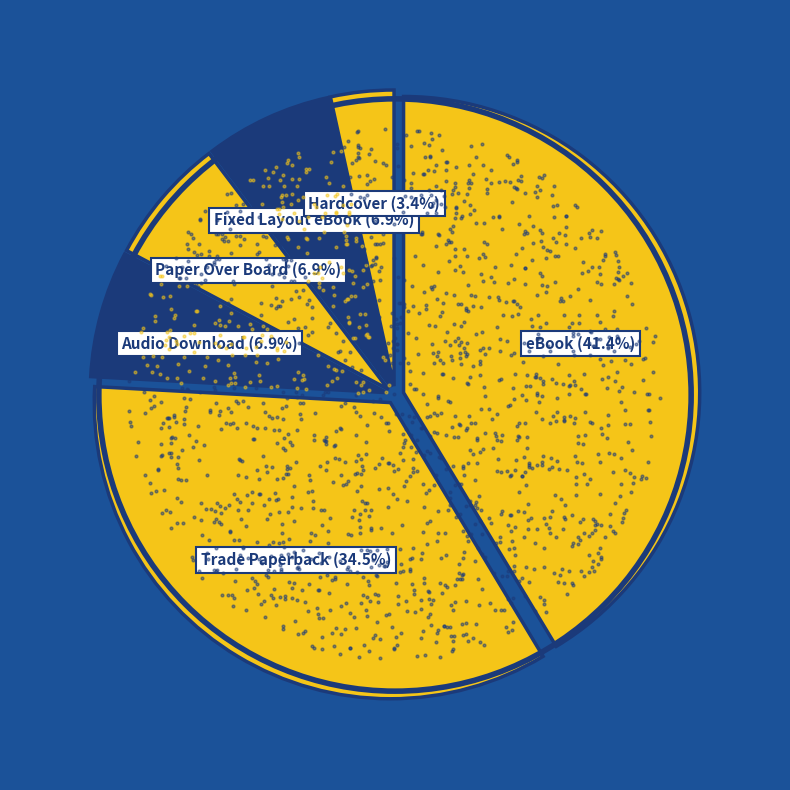

True or false: Trade Paperback accounts for 46% of the total.

False